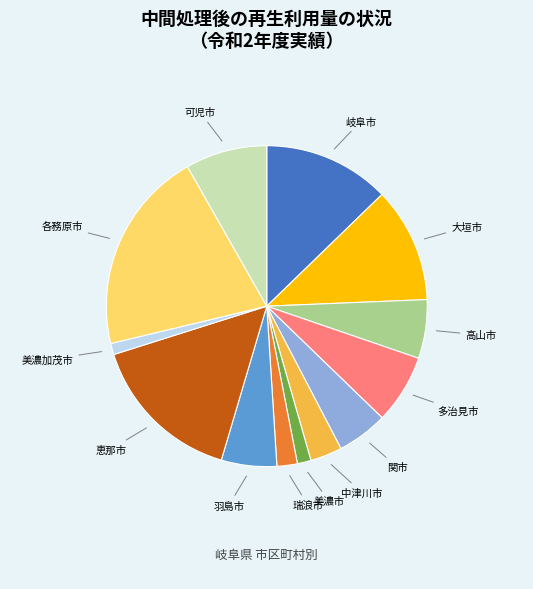

How many slices are in this pie chart?

13